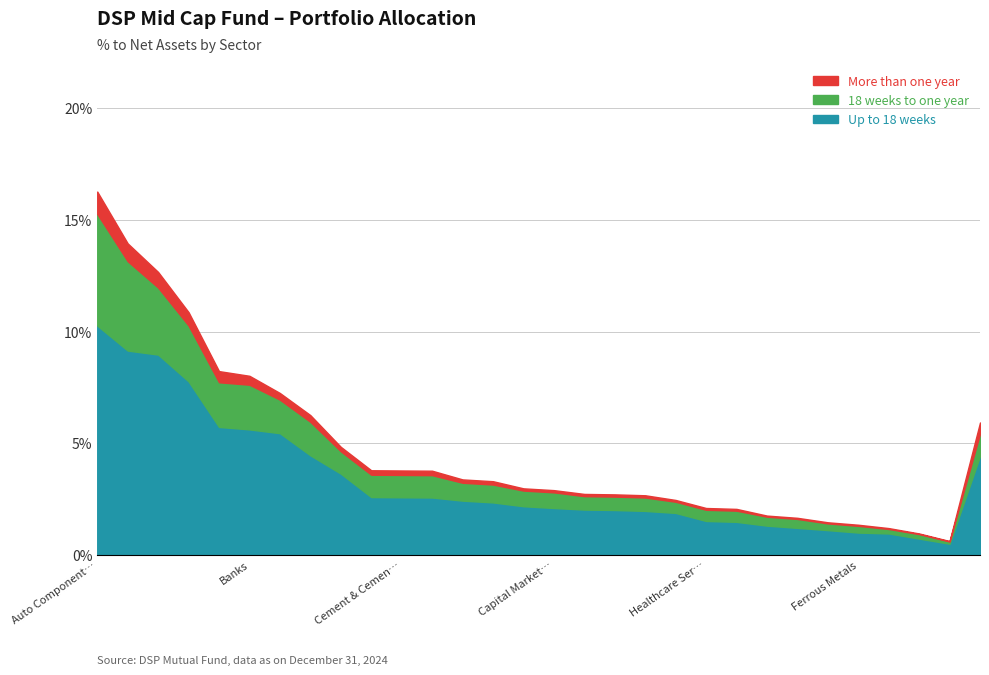

True or false: More than one year and Up to 18 weeks intersect in this chart.

False